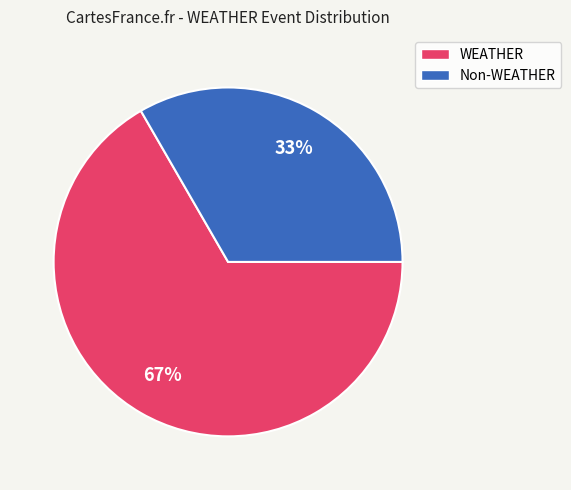

To the nearest percent, what is the average slice percentage?

50%